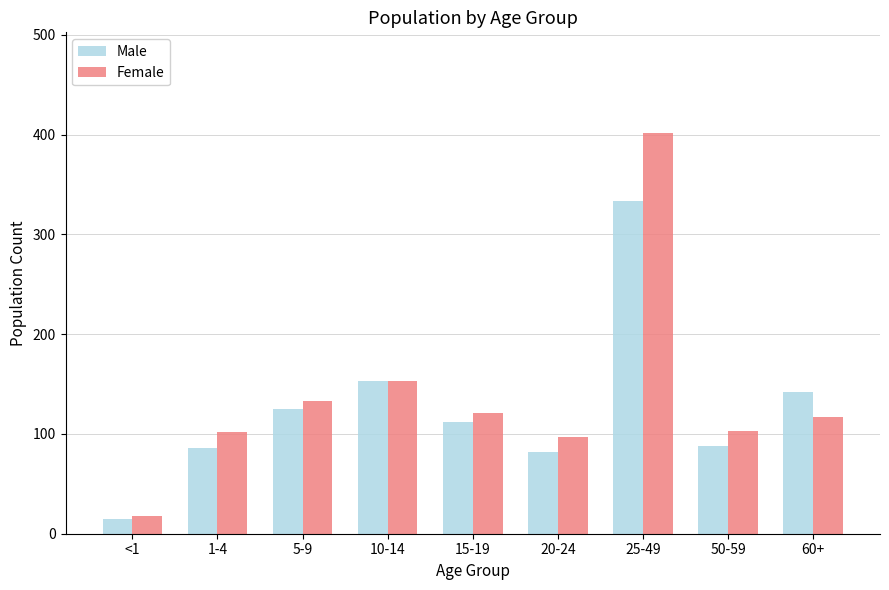

List the series in order of their overall mean, highest first.

Female, Male